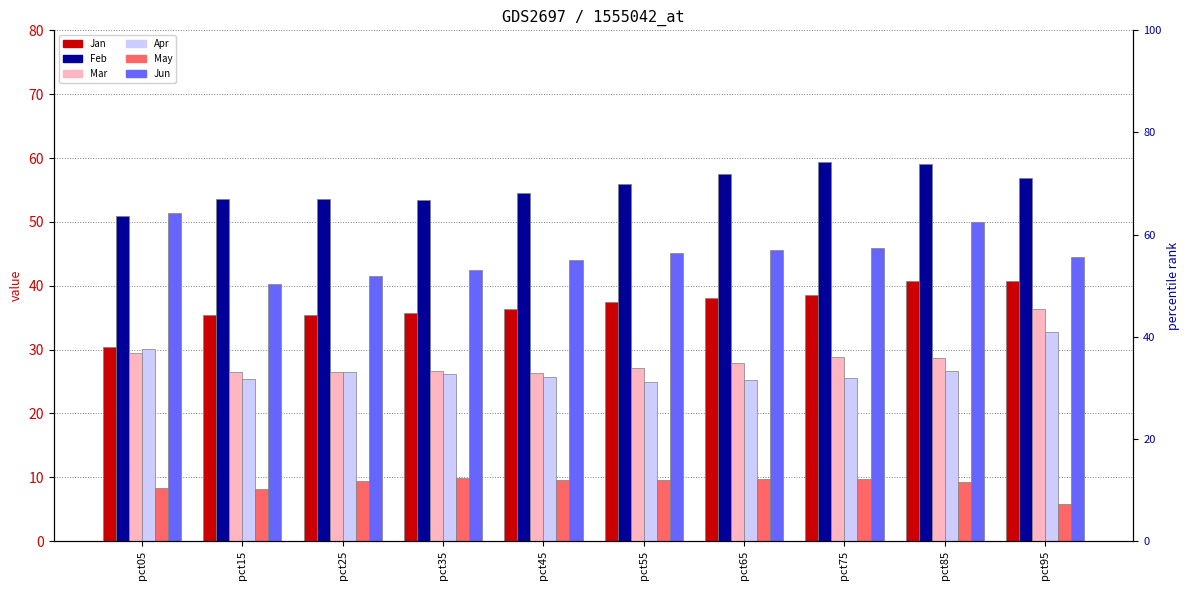

Which series has the widest spread of values?

Jun